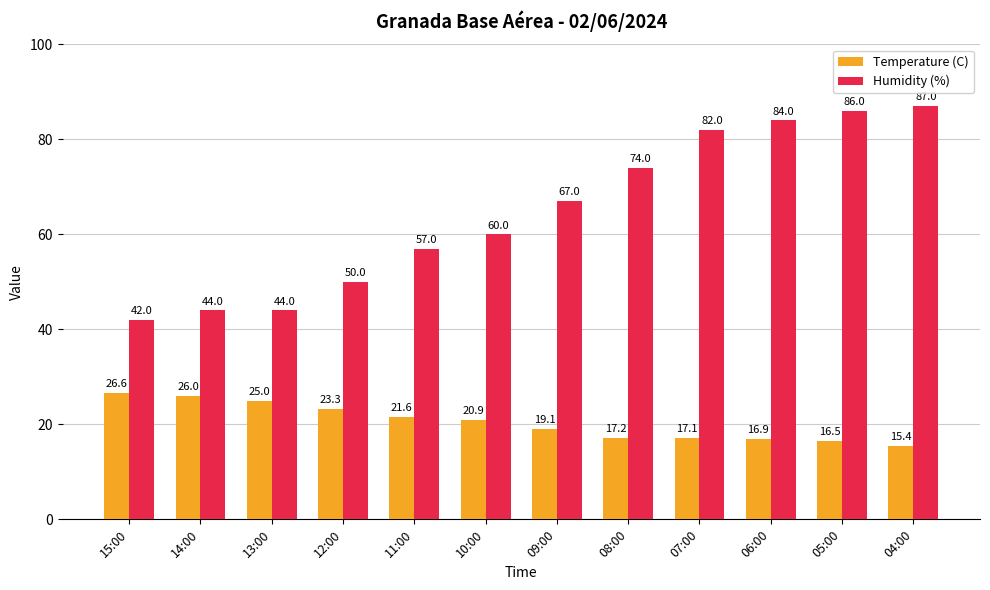

Which label corresponds to the largest value in the chart?

04:00